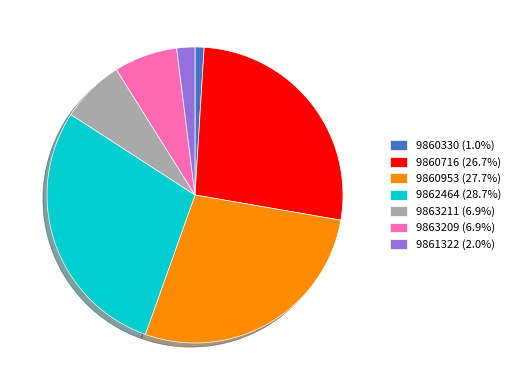

Which has a higher value, 9860716 or 9862464?

9862464